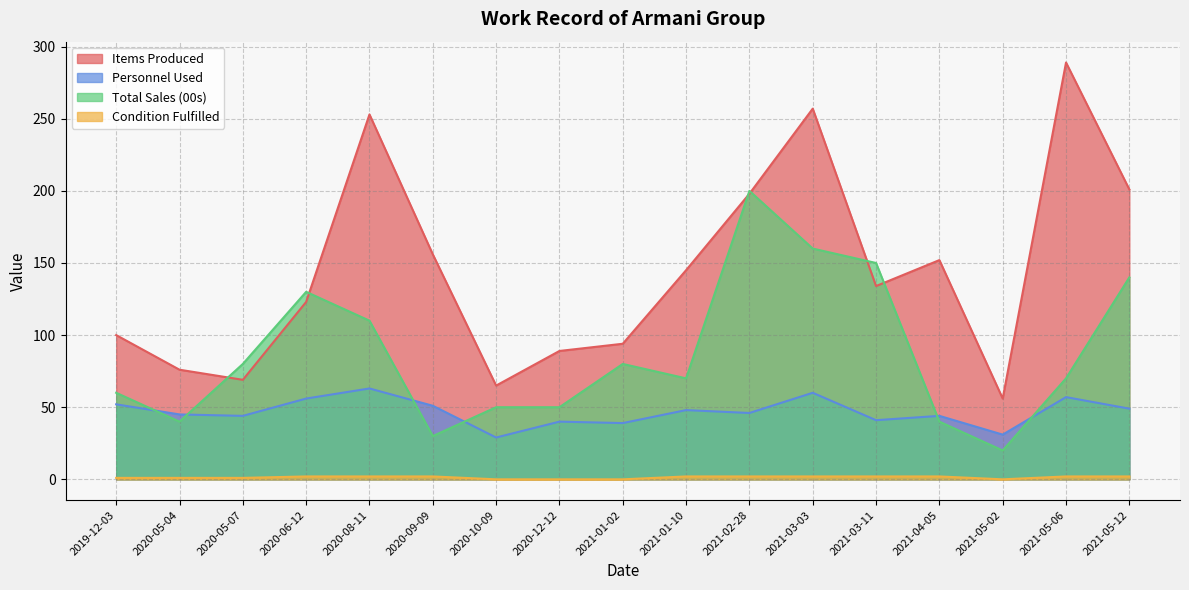

What is the value of the Condition Fulfilled point at the 2nd from the left?

1